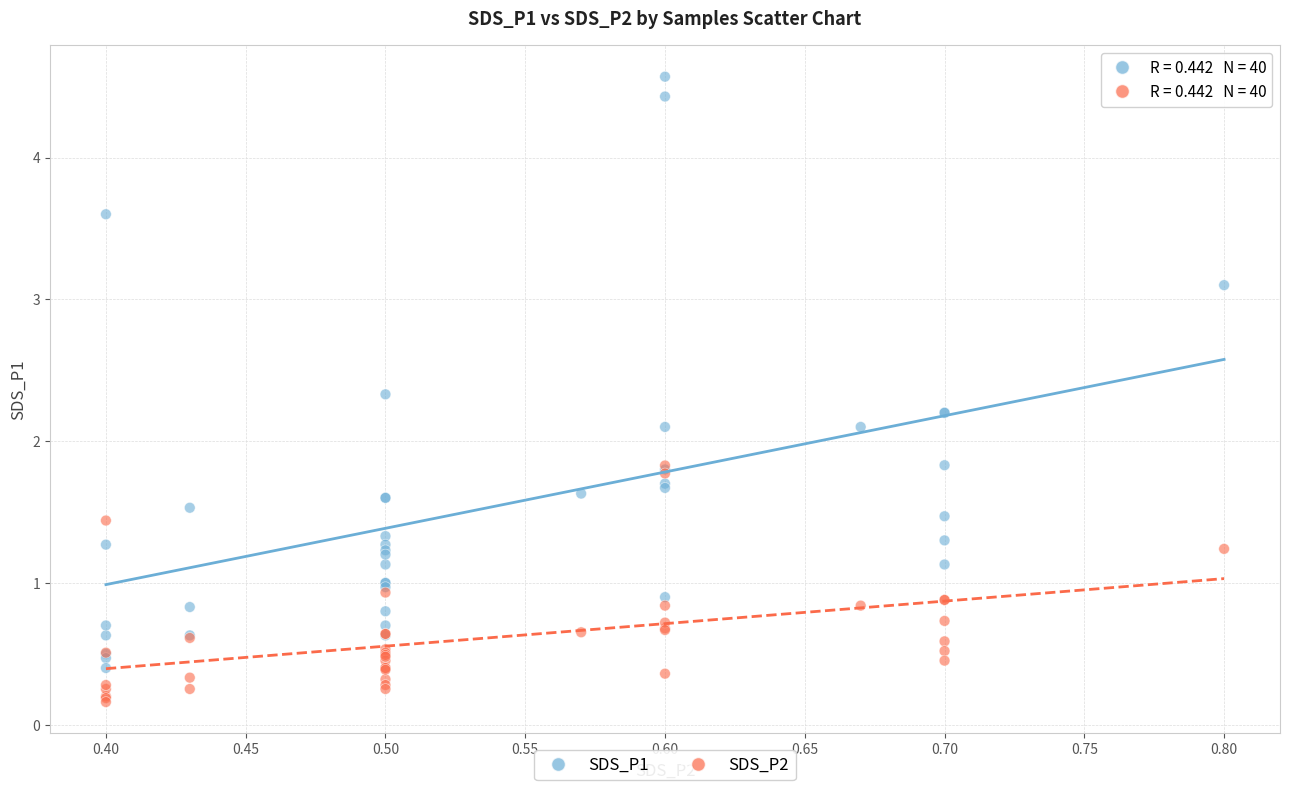

Which series reaches the maximum Y coordinate?

SDS_P1